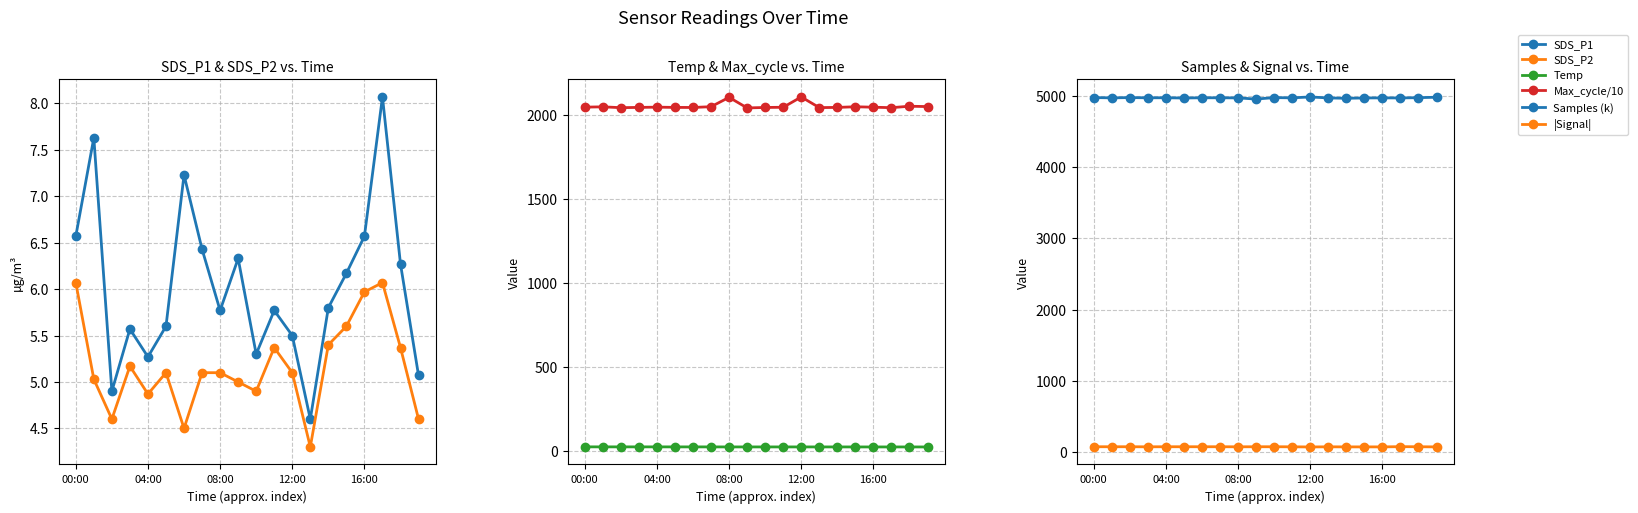

Is the value of SDS_P2 at 11 greater than the value of Max_cycle/10 at 7?

No